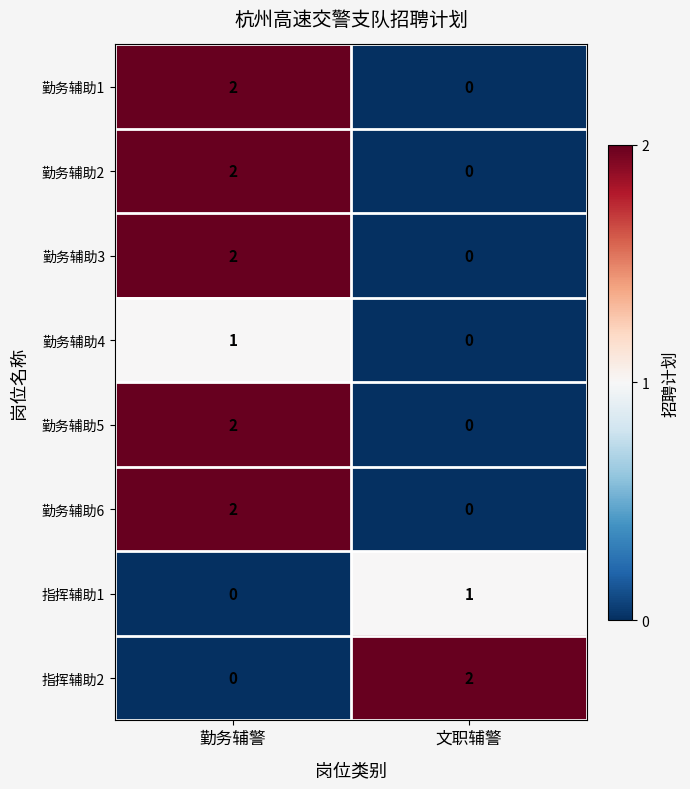

The 勤务辅助3 series shows 1 at 文职辅警. True or false?

False